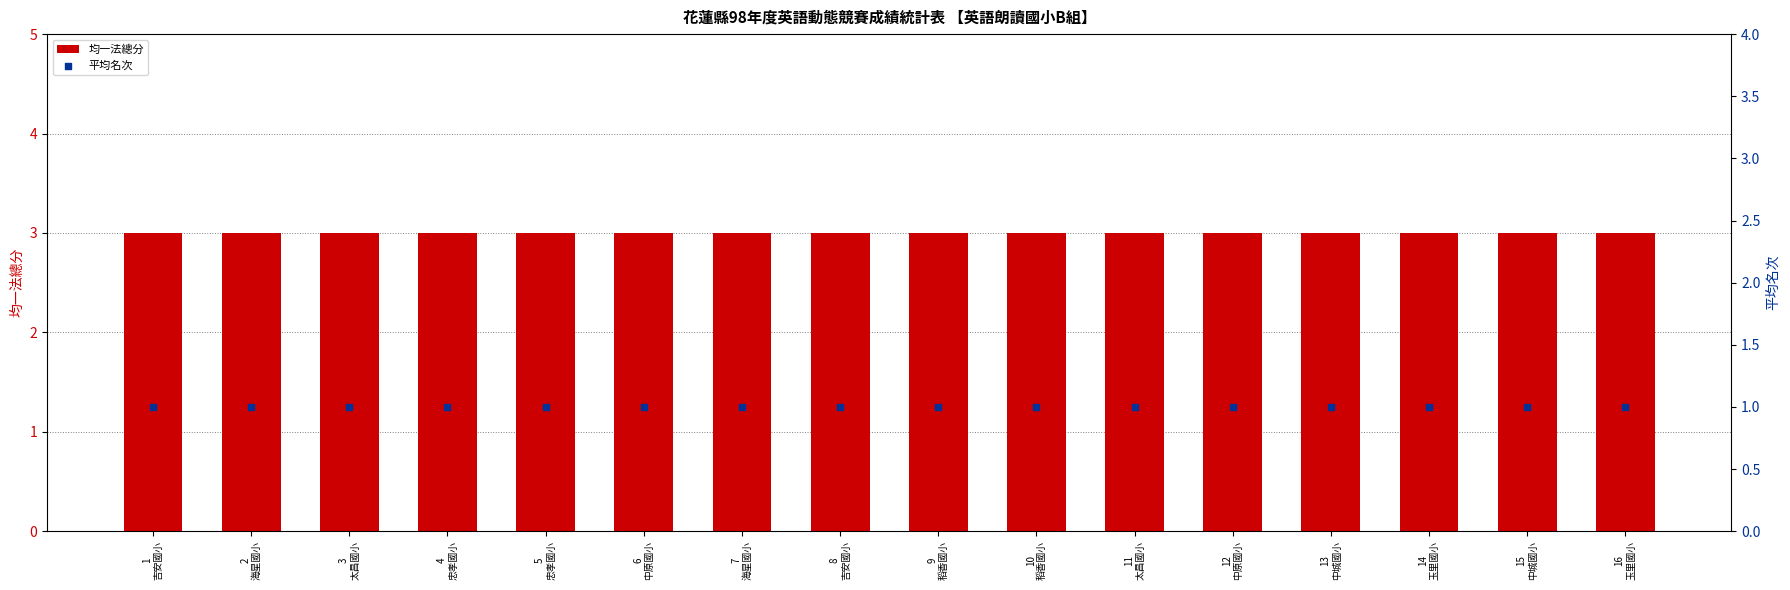

At how many categories does at least one series exceed 2?

16